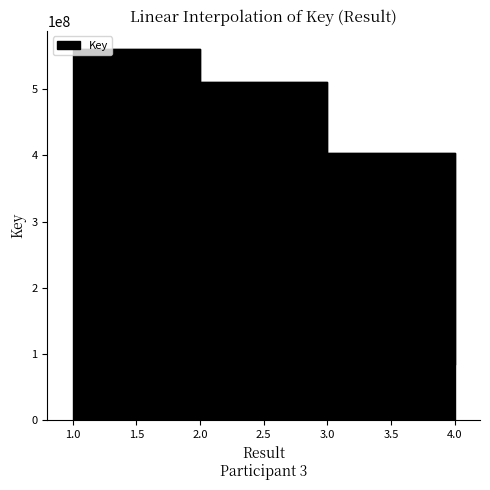

True or false: the data has more than 2 interior local peaks.

False